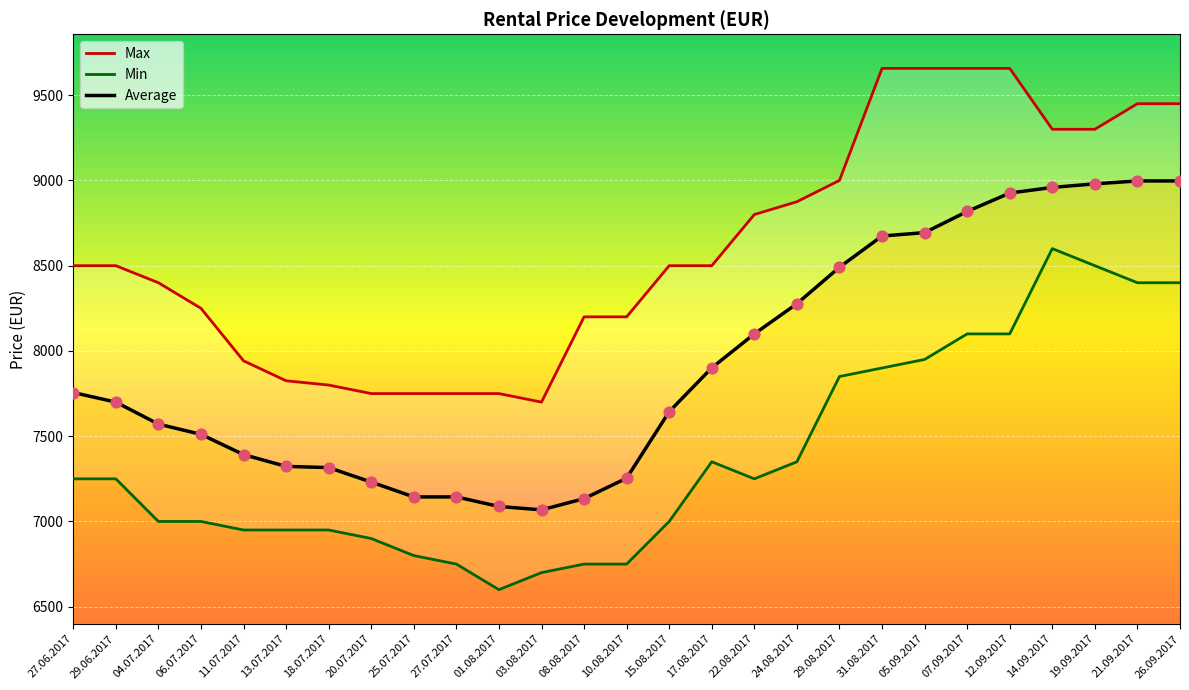

Which series reaches the maximum Y coordinate?

Max